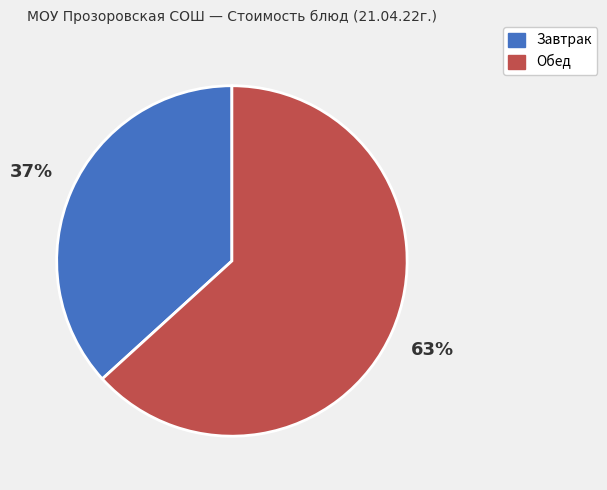

To the nearest percent, what is the average slice percentage?

50%